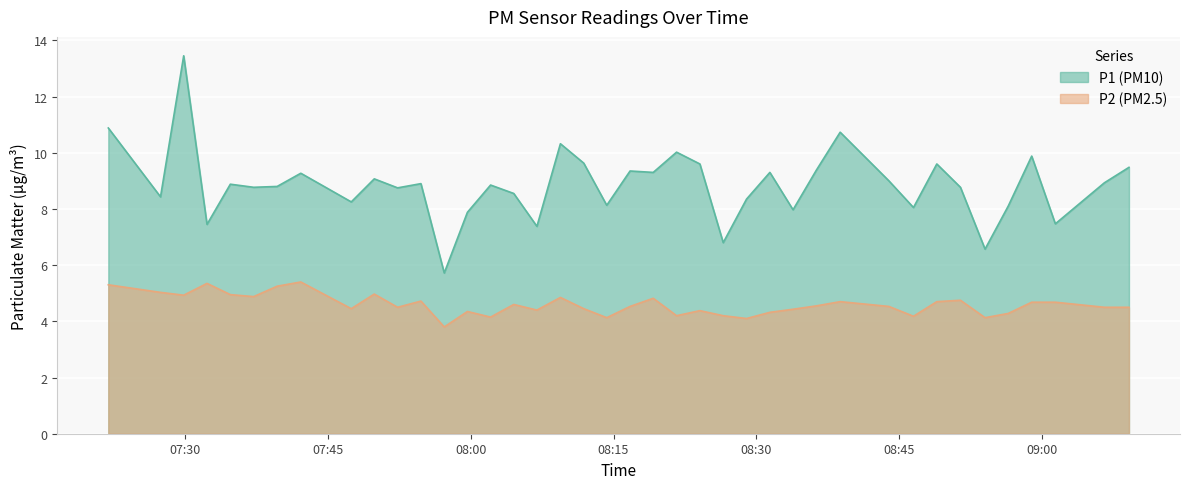

What is the label of the 14th point from the left?

2022-10-12T07:59:39